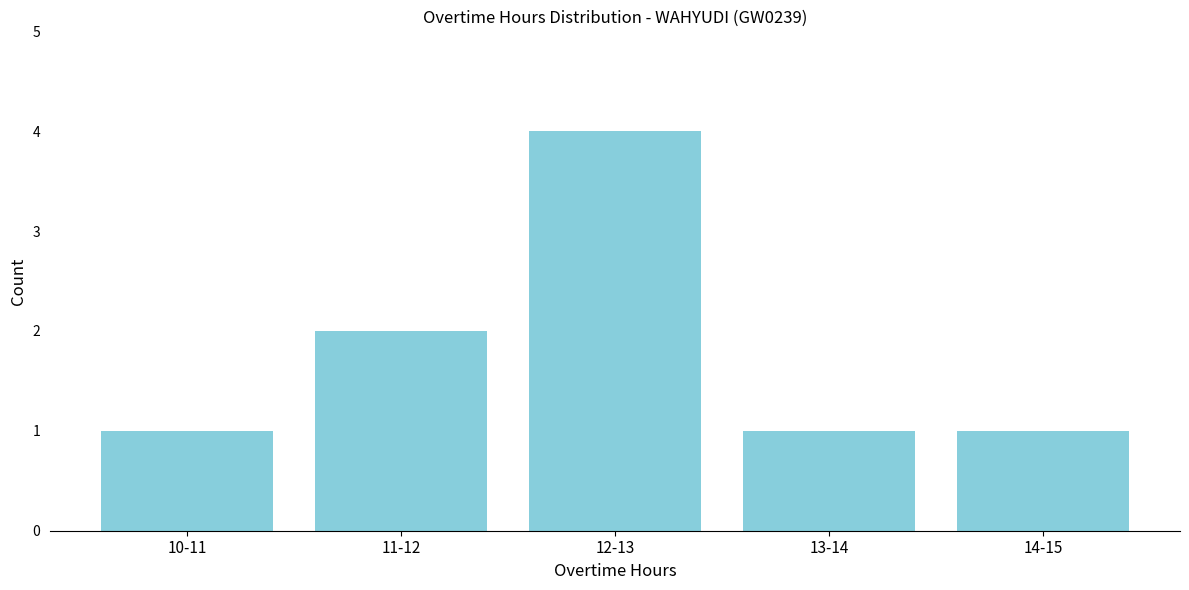

Reading left to right, transcribe all the data shown in this chart.

1	2	4	1	1